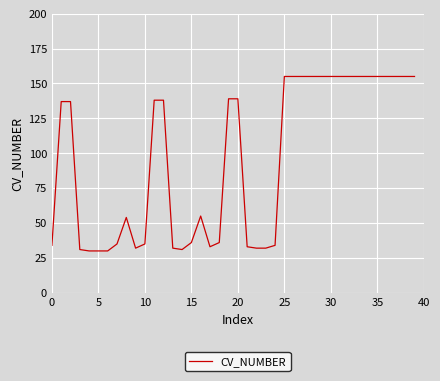

What is the difference between the maximum and minimum values?

125